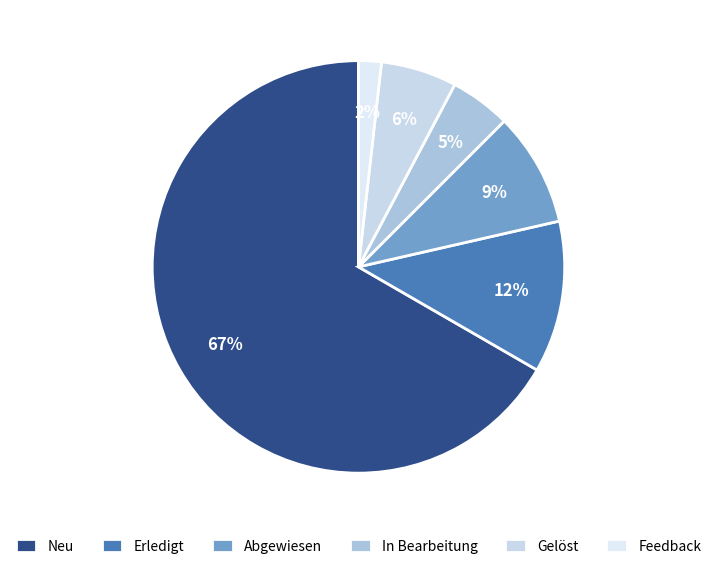

To the nearest percent, what is the average slice percentage?

17%